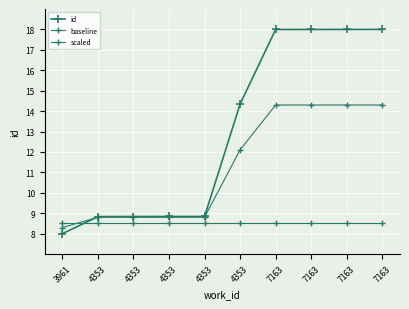

Reading right to left, extract all data points from this chart.

id: 7163=18.0	7163=18.0	7163=18.0	7163=18.0	4353=14.3	4353=8.8	4353=8.8	4353=8.8	4353=8.8	3961=8.0
baseline: 7163=8.5	7163=8.5	7163=8.5	7163=8.5	4353=8.5	4353=8.5	4353=8.5	4353=8.5	4353=8.5	3961=8.5
scaled: 7163=14.3	7163=14.3	7163=14.3	7163=14.3	4353=12.1	4353=8.8	4353=8.8	4353=8.8	4353=8.8	3961=8.3